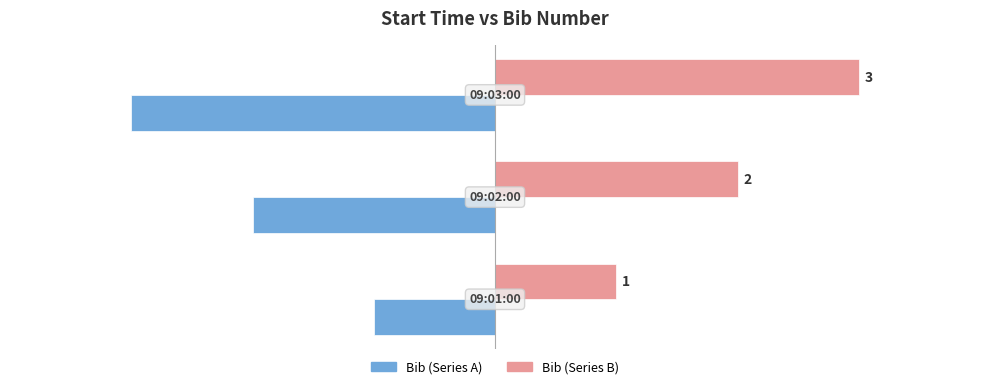

What is the minimum value shown in the chart?

-3